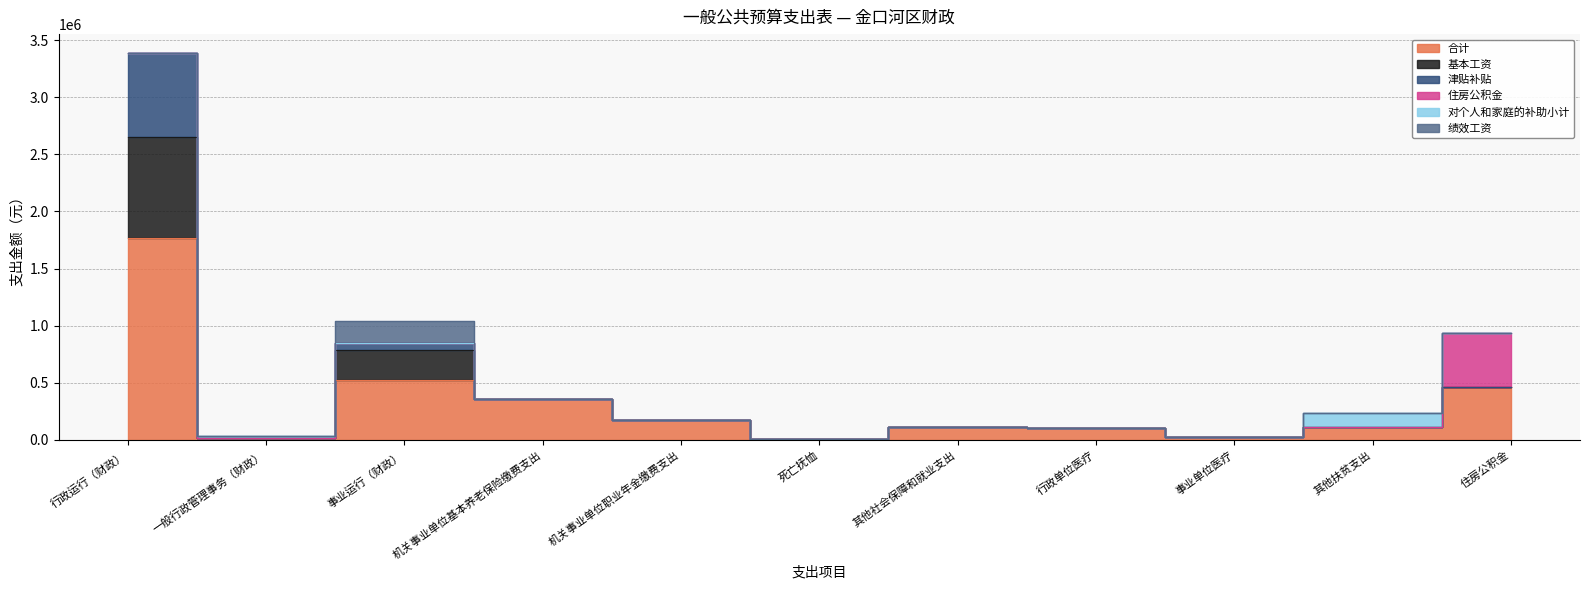

The 住房公积金 series shows 835631 at 住房公积金. True or false?

False